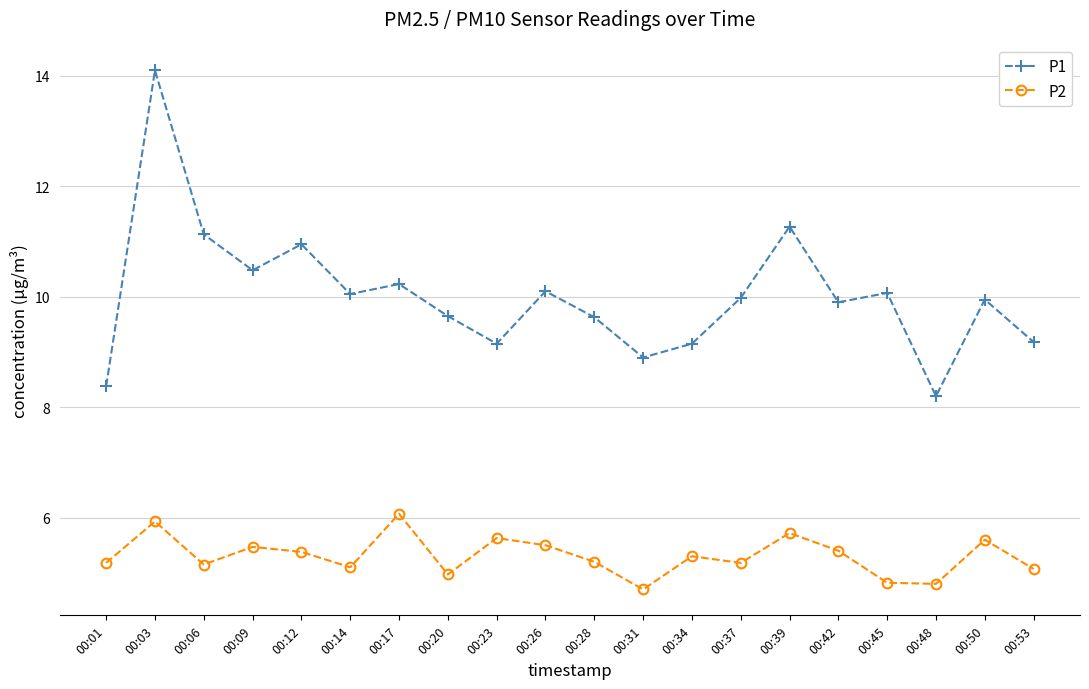

The value of P2 at 00:06 is 2.1. True or false?

False